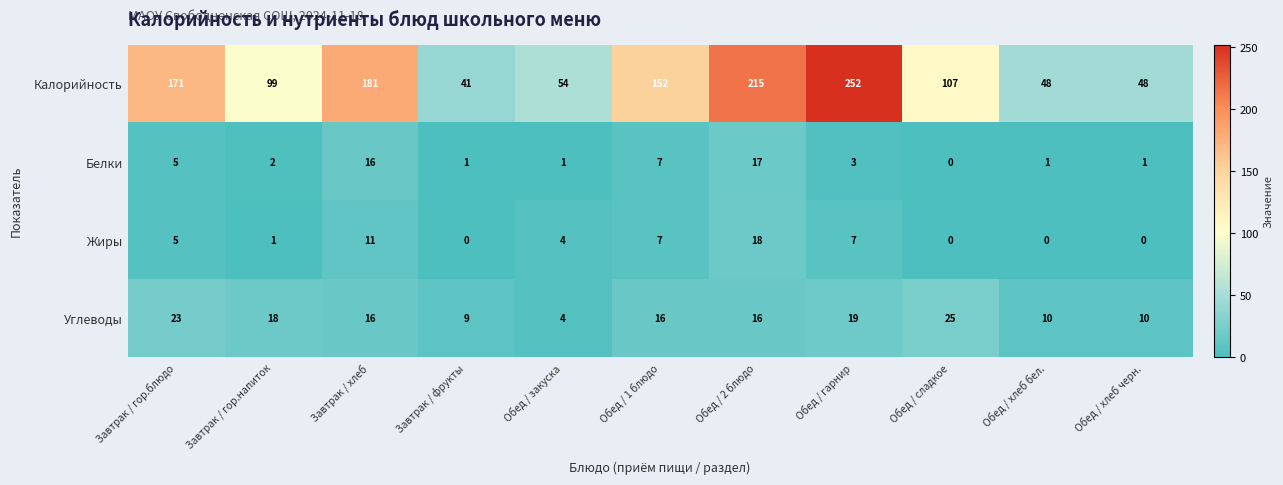

What value does the Белки series have at Завтрак / гор.блюдо?

5